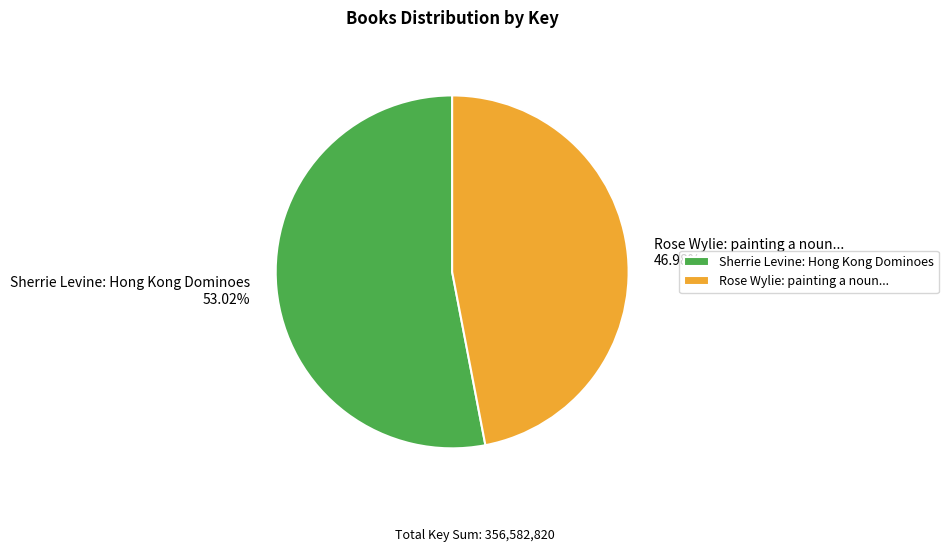

How many slices are in this pie chart?

2